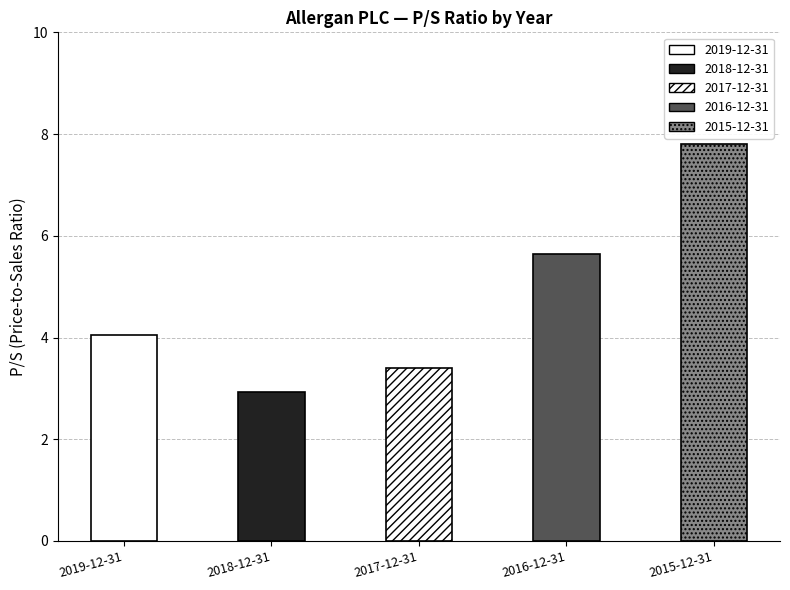

Reading left to right, list all the values displayed in this chart.

4.0	2.9	3.4	5.7	7.8